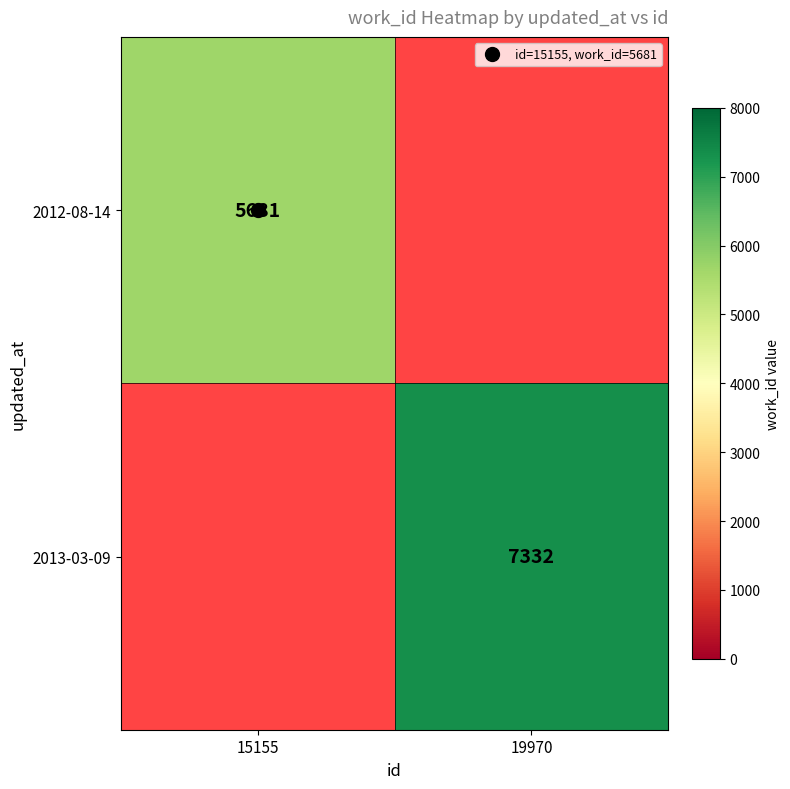

At which category does the chart reach its minimum across all series?

15155